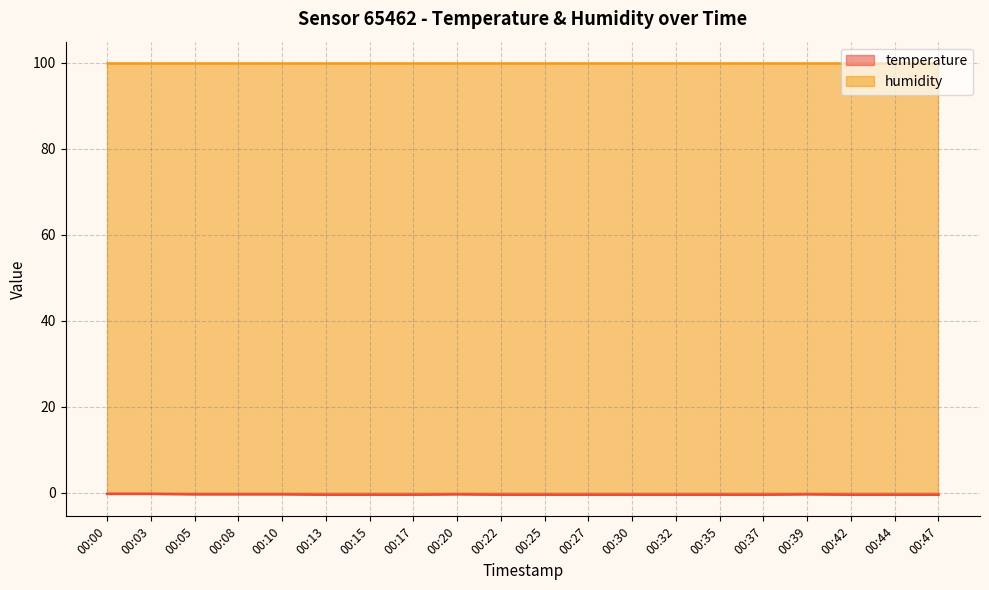

Does the chart have visible grid lines?

Yes